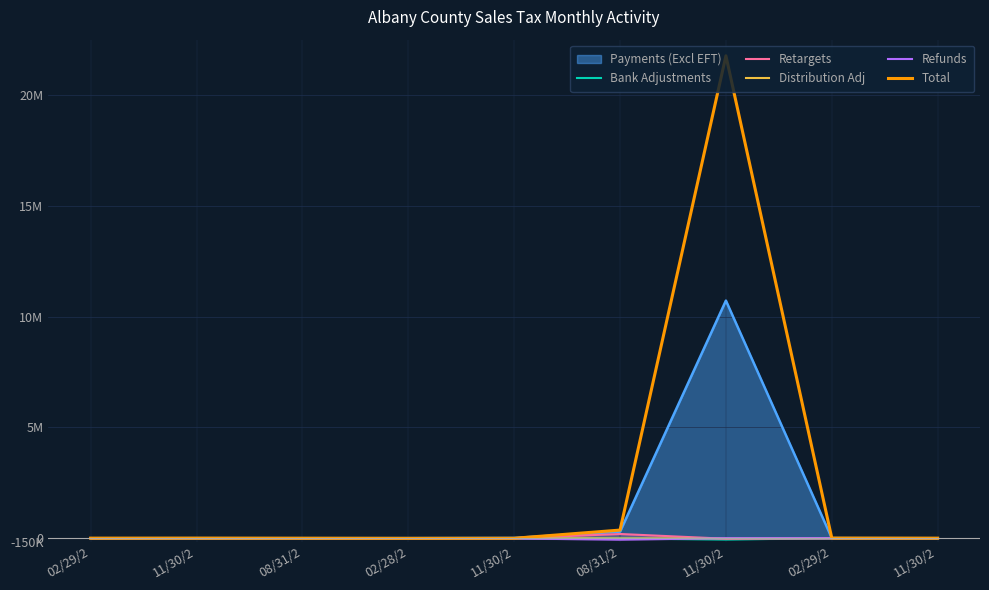

True or false: Retargets has a value of -17.3 at 02/29/2.

False